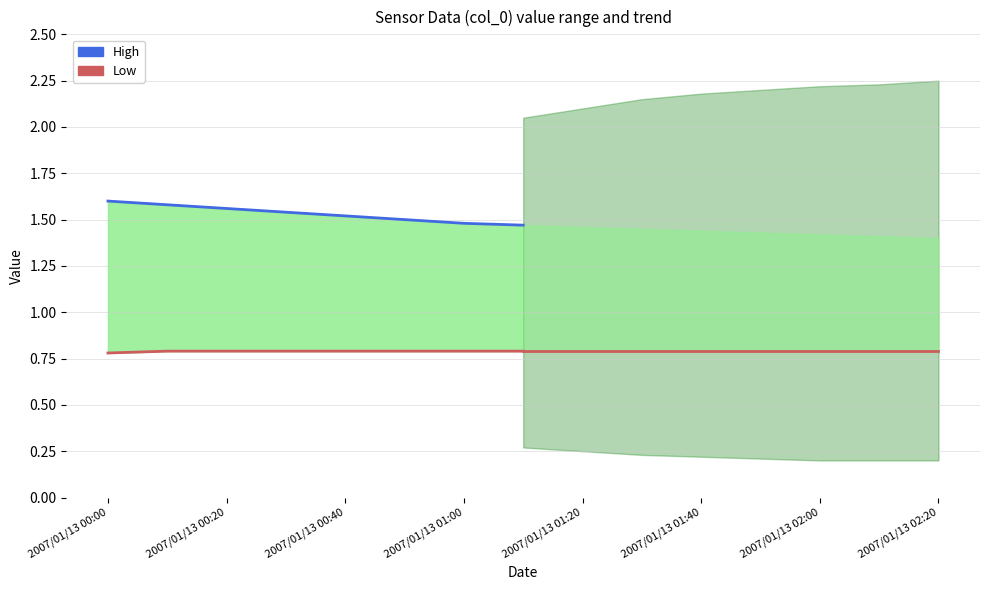

True or false: Low and High cross at least once.

False